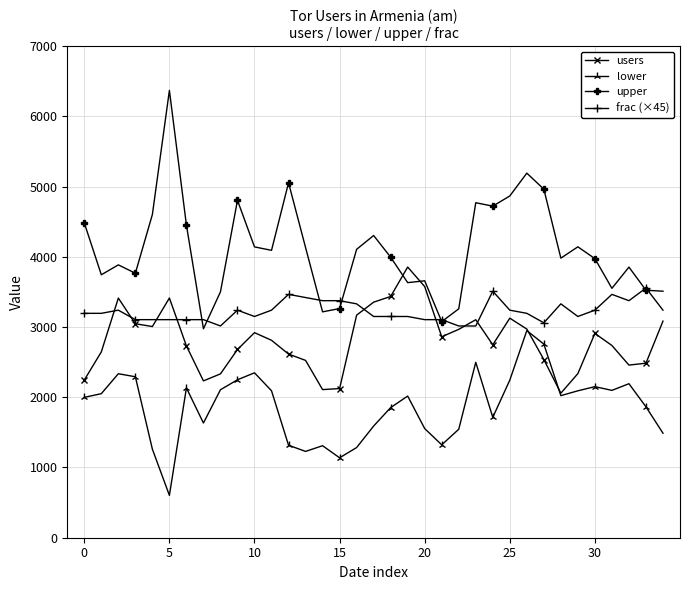

Which series has the widest spread of values?

upper